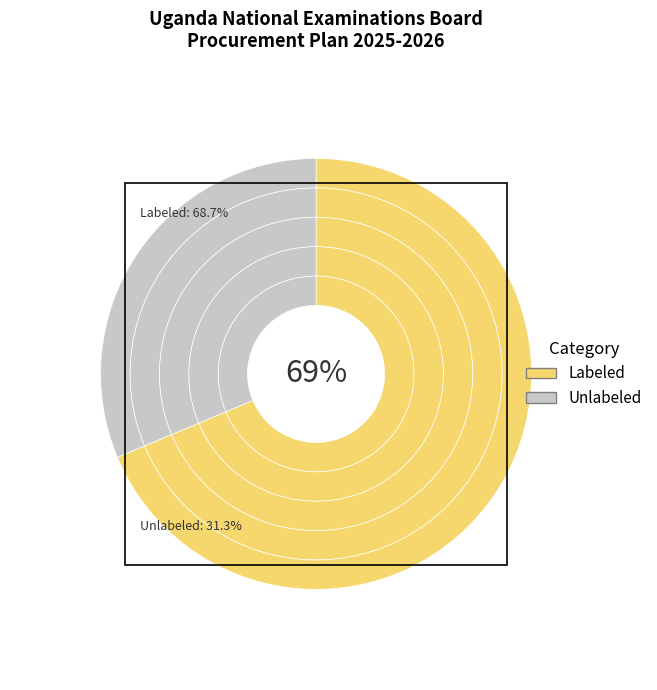

Count the number of slices in the pie.

9